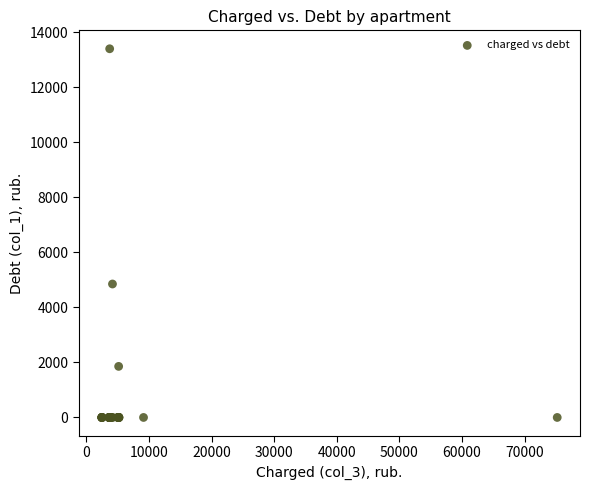

What Y value in the scatter plot is closest to 6702?

4852.4